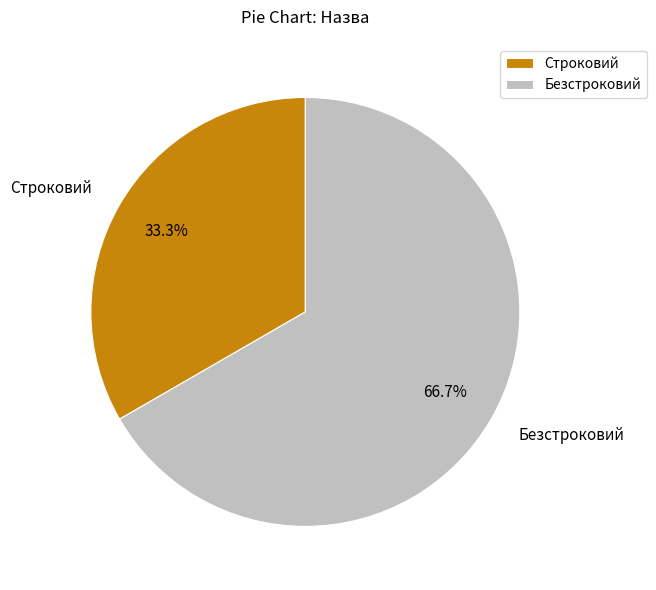

Does any single category account for the majority?

Yes